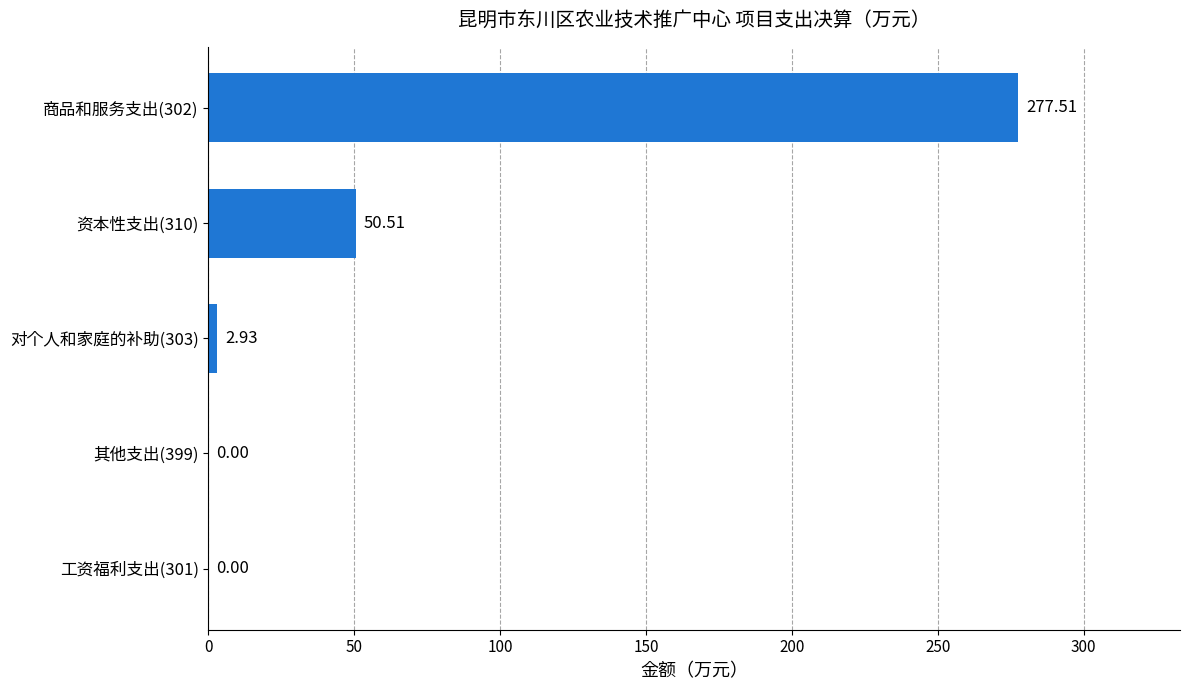

What is the change in value from 其他支出(399) to 资本性支出(310)?

+50.5